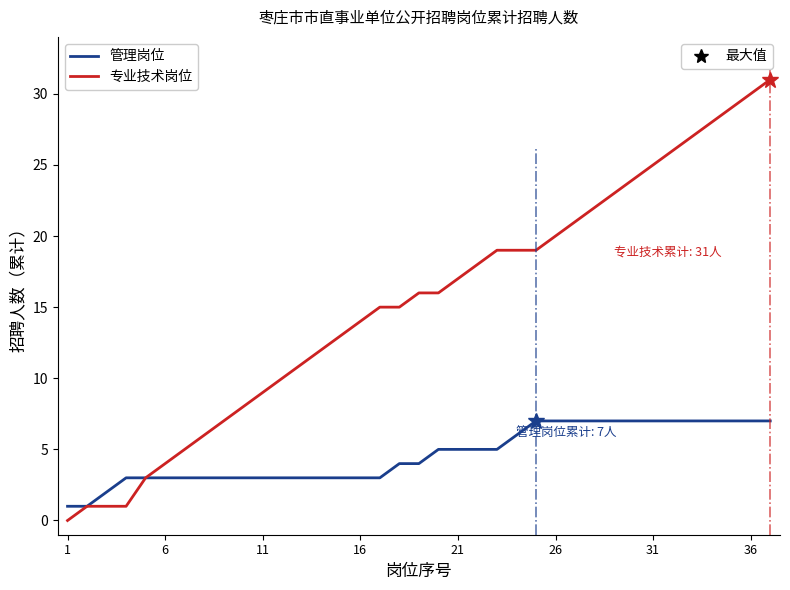

Is this an area chart (filled region under the line)?

No